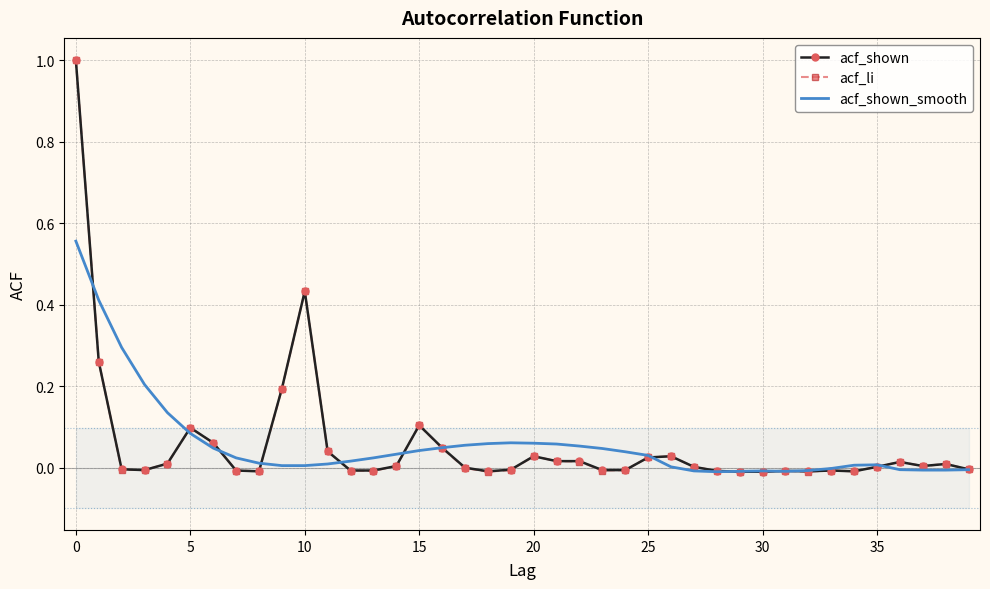

What is the maximum value for acf_shown?

1.0